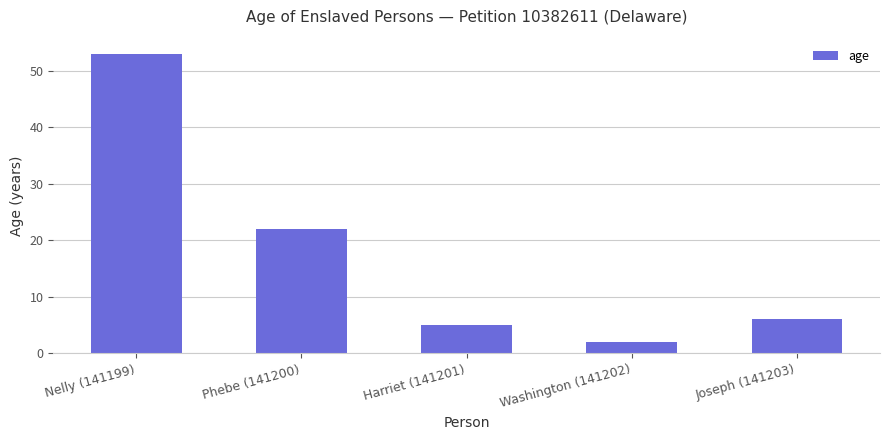

What value does the data have at Harriet (141201), to the nearest 5?

5